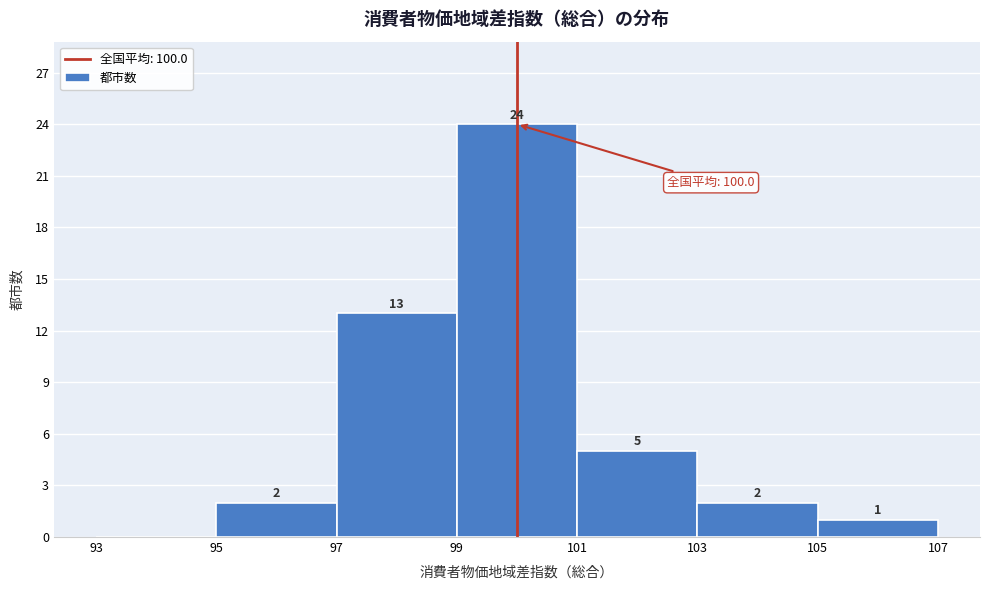

Over which range of the x-axis is the bar tallest?

99 to 101